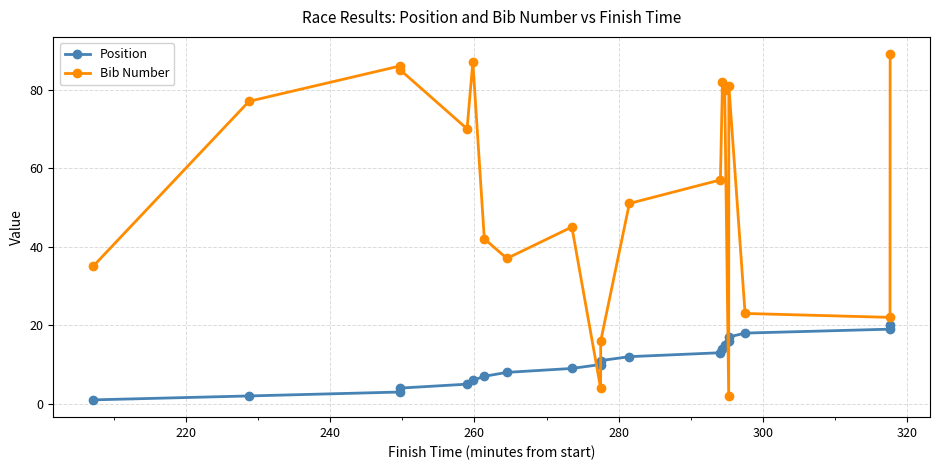

What is the difference between the maximum and minimum values in the Bib Number series?

87